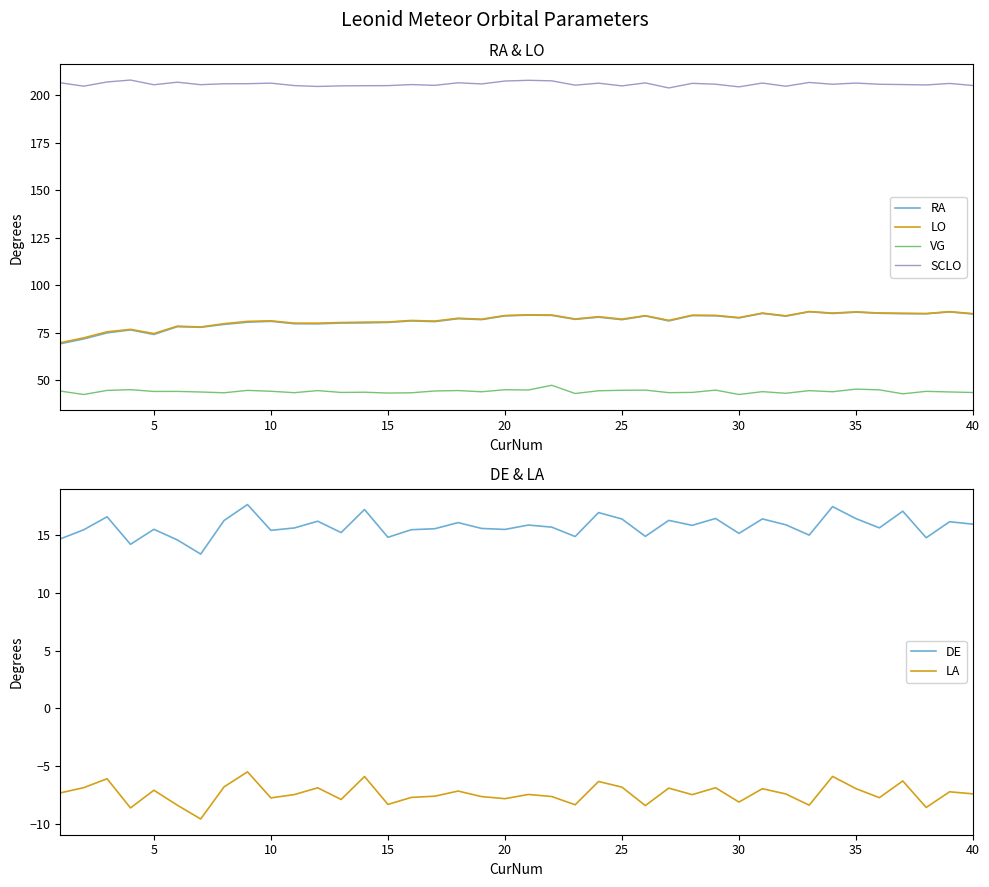

True or false: DE and VG intersect in this chart.

False